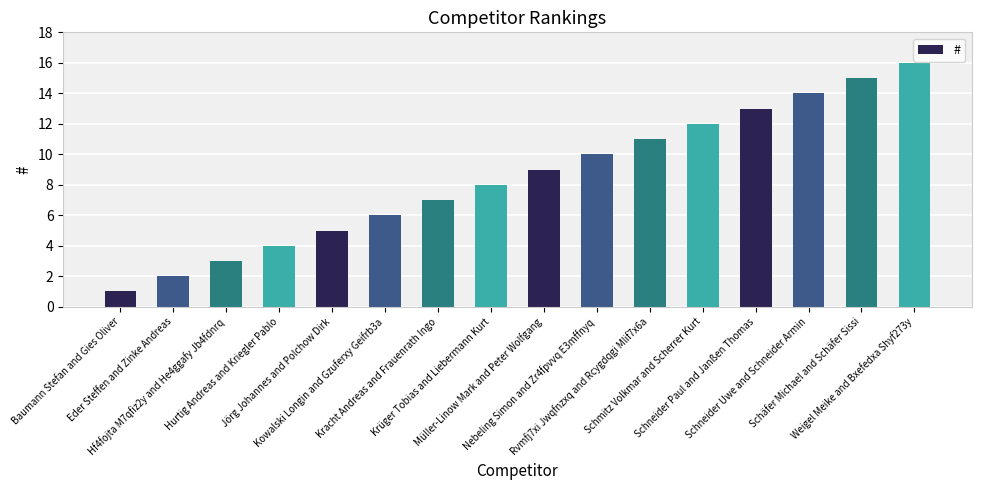

What value does the data have at Kracht Andreas and Frauenrath Ingo?

7